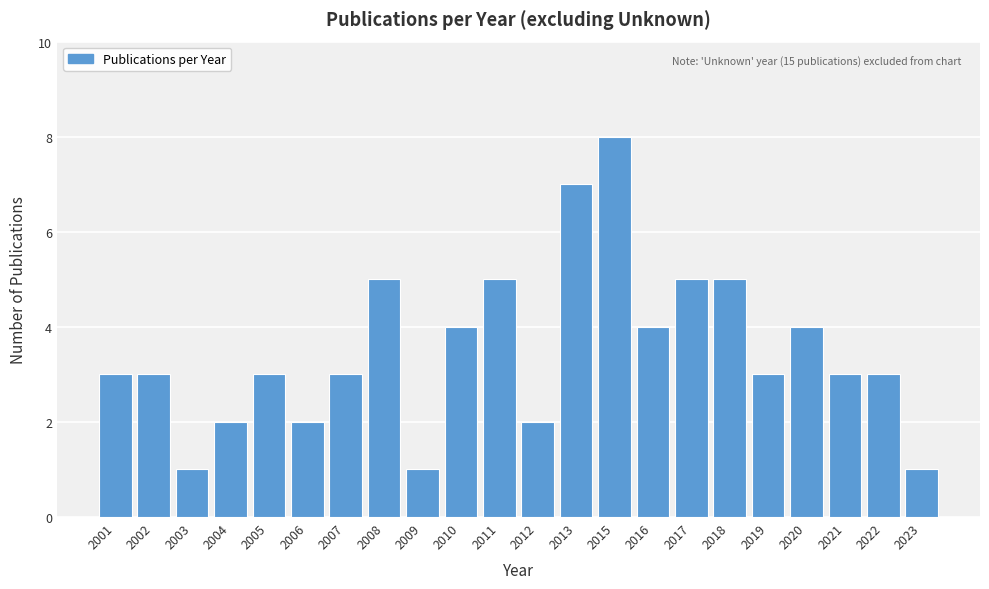

Reading left to right, list all the values displayed in this chart.

3	3	1	2	3	2	3	5	1	4	5	2	7	8	4	5	5	3	4	3	3	1